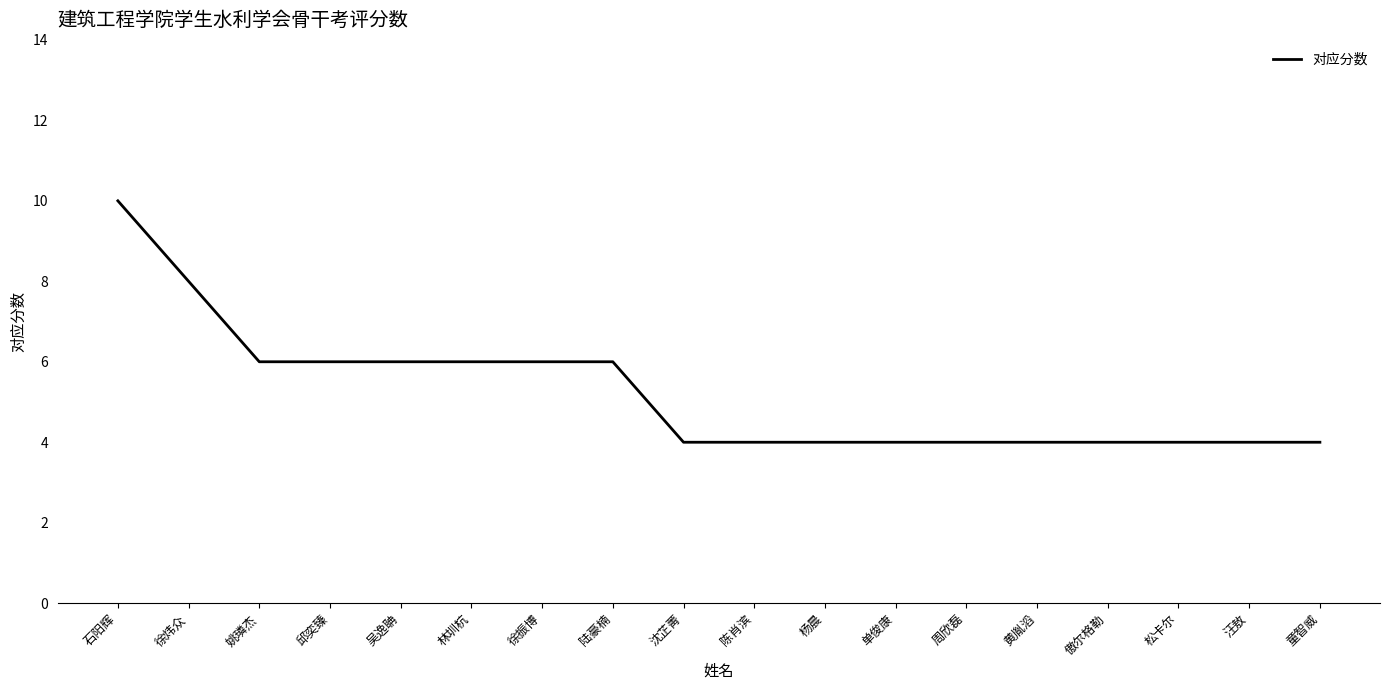

How many lines are shown in the chart?

1